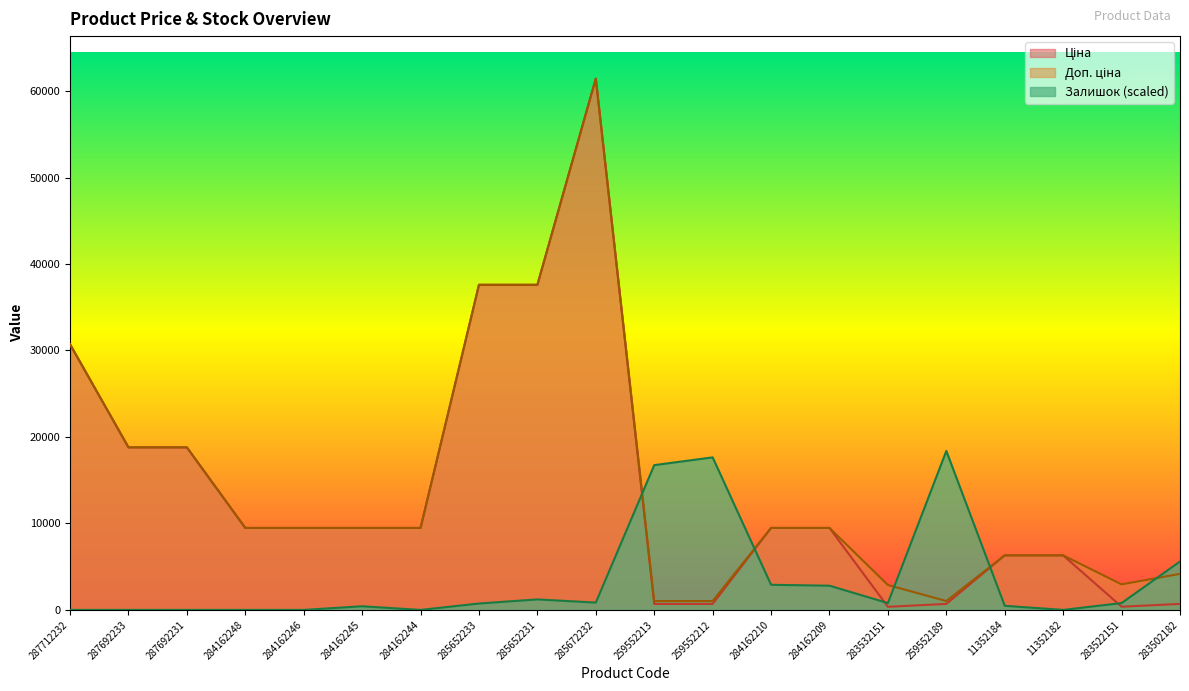

True or false: Ціна and Доп. ціна intersect in this chart.

False